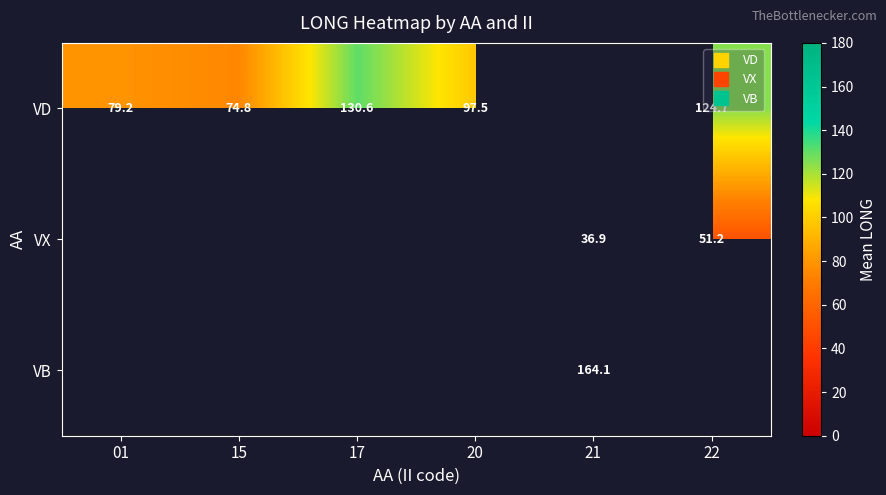

Where does the VD series first go above 130?

17